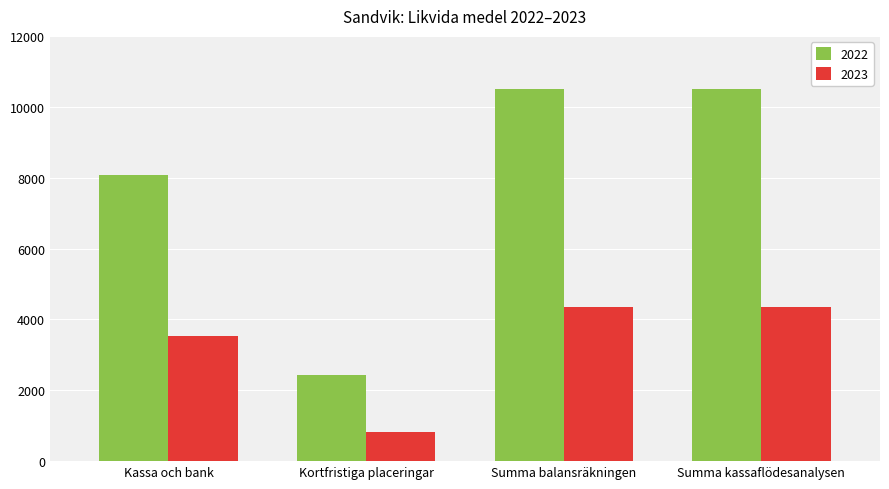

At Summa kassaflödesanalysen, list the series in order from largest to smallest.

2022, 2023